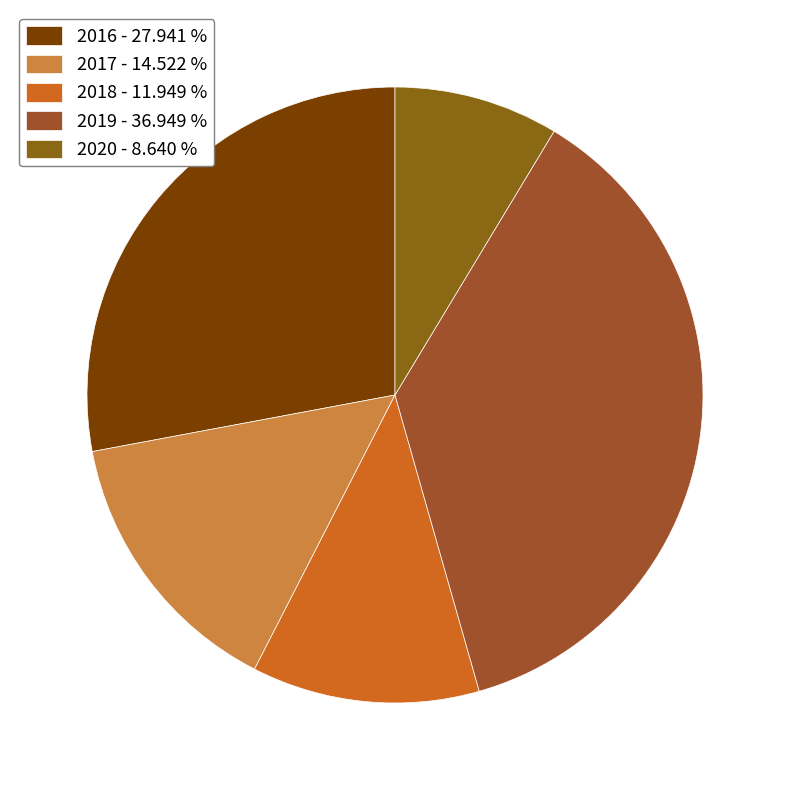

Which slice is the largest?

2019 - 36.949 %